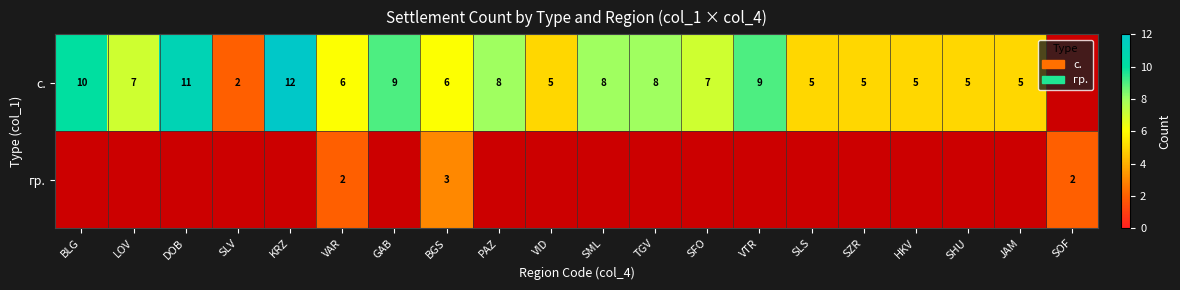

The value of с. at SHU is 5. True or false?

True